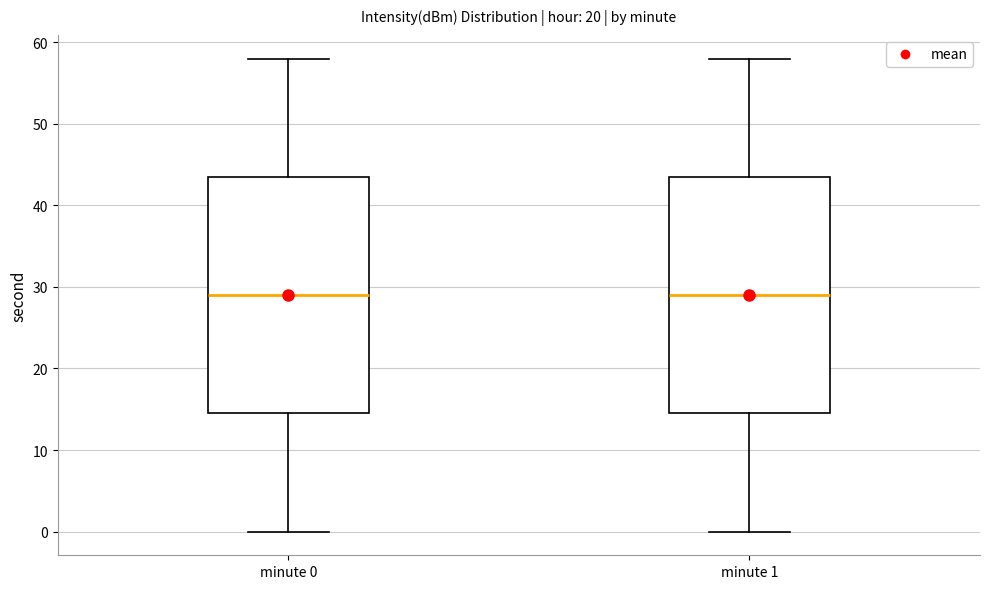

Reading left to right, read every box against the y-axis: the position of its median line, the range the box covers, and the ends of its whiskers. The values are not printed on the chart, so give them approximately, as read against the axis.

minute 0: median 29, box 15 to 44, whiskers 0 to 58
minute 1: median 29, box 15 to 44, whiskers 0 to 58